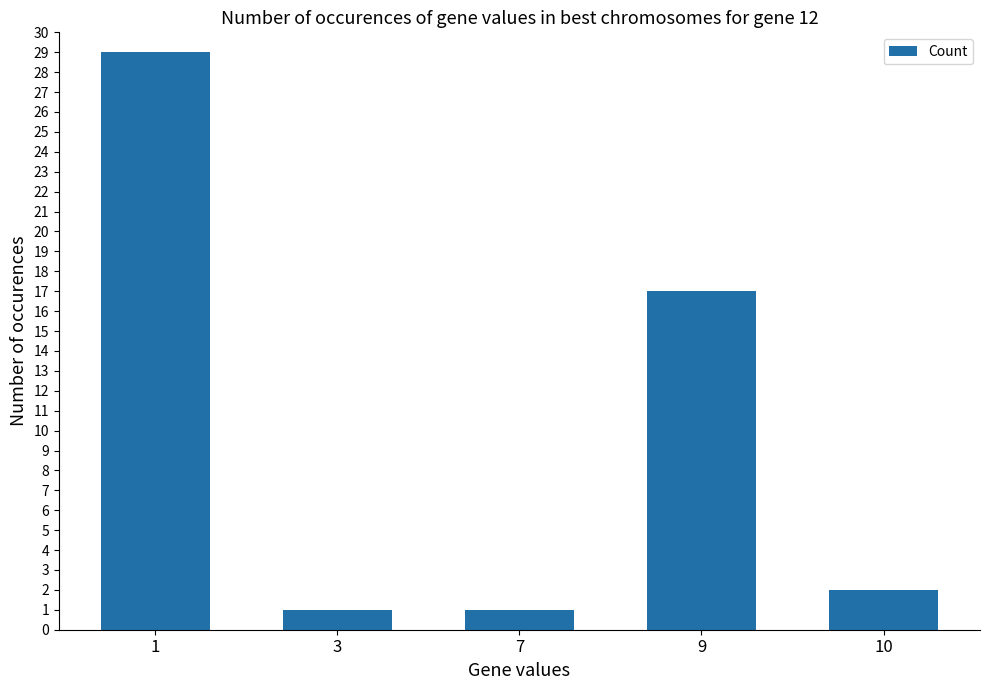

Reading right to left, what are all the values shown in this chart?

10=2	9=17	7=1	3=1	1=29